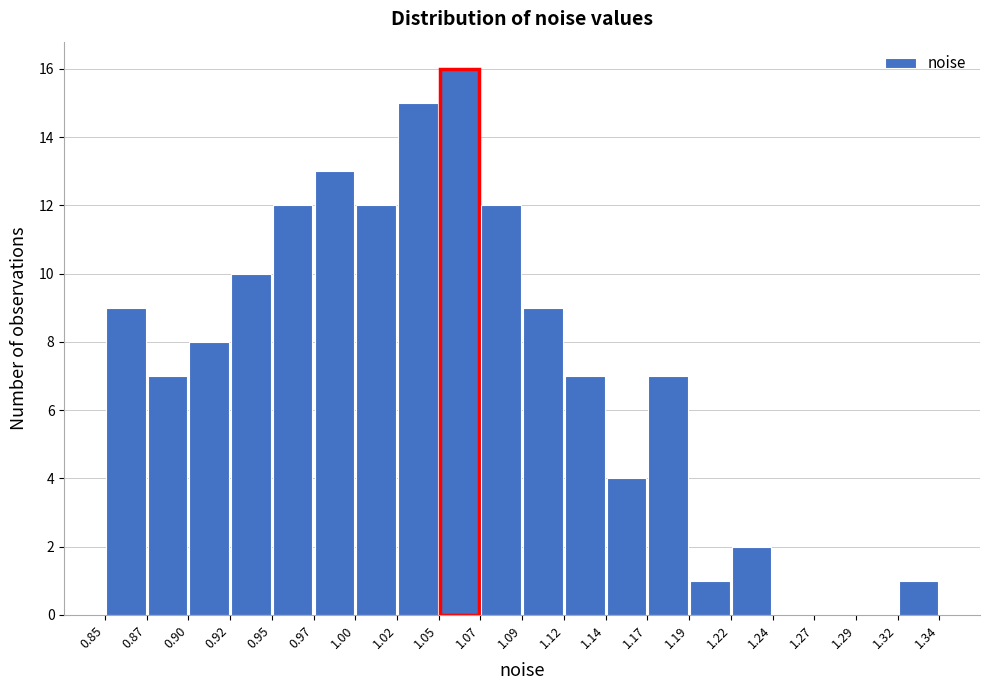

Which range on the x-axis has the tallest bar?

1.05 to 1.07